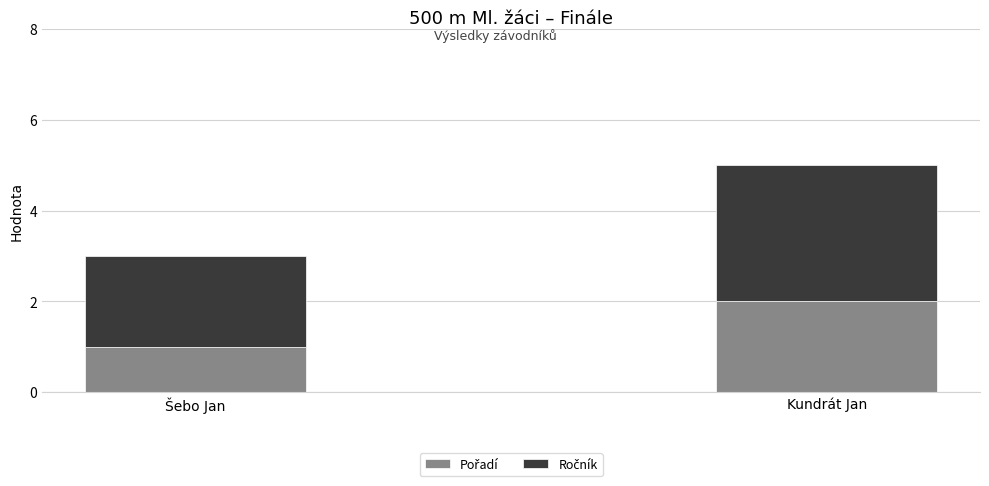

At which category is the sum across all series the highest?

Kundrát Jan